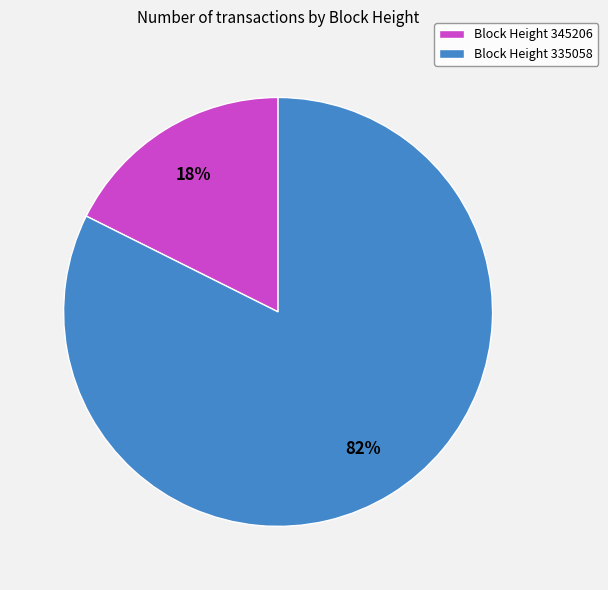

Is there any slice that represents more than half of the pie?

Yes